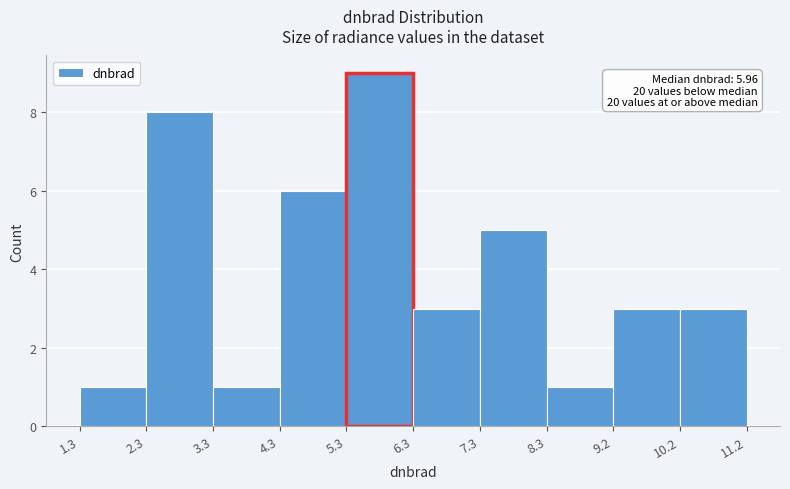

Which range on the x-axis has the tallest bar?

5.3 to 6.3